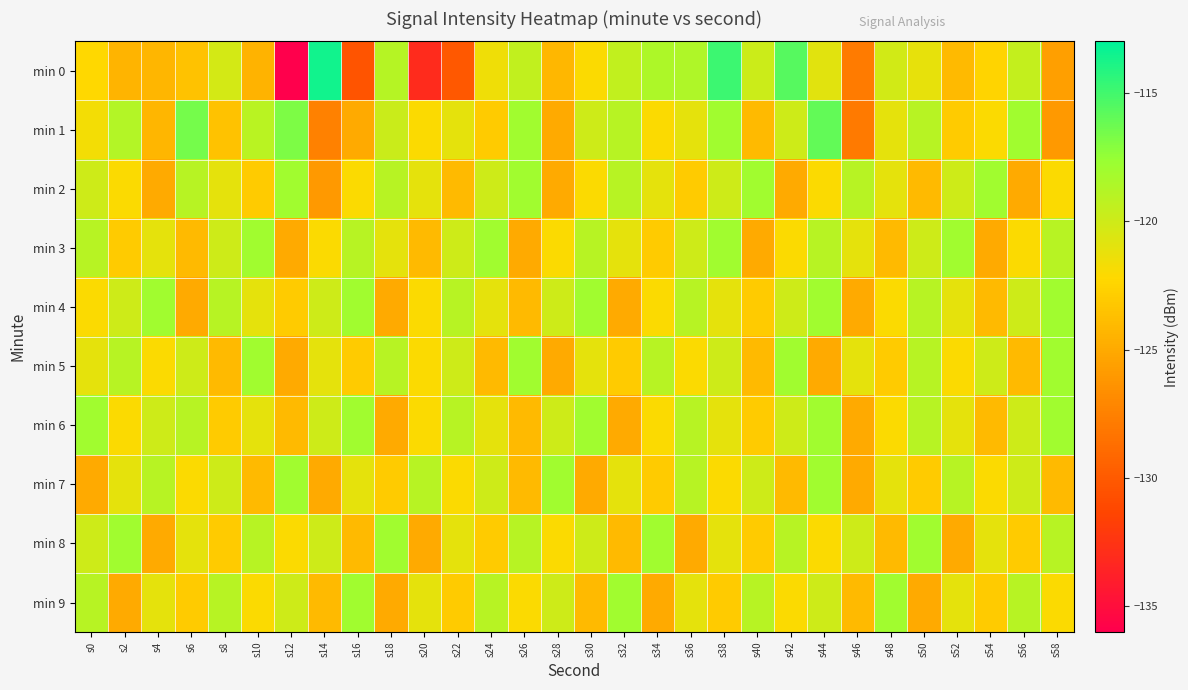

How many categories are shown in the chart?

30